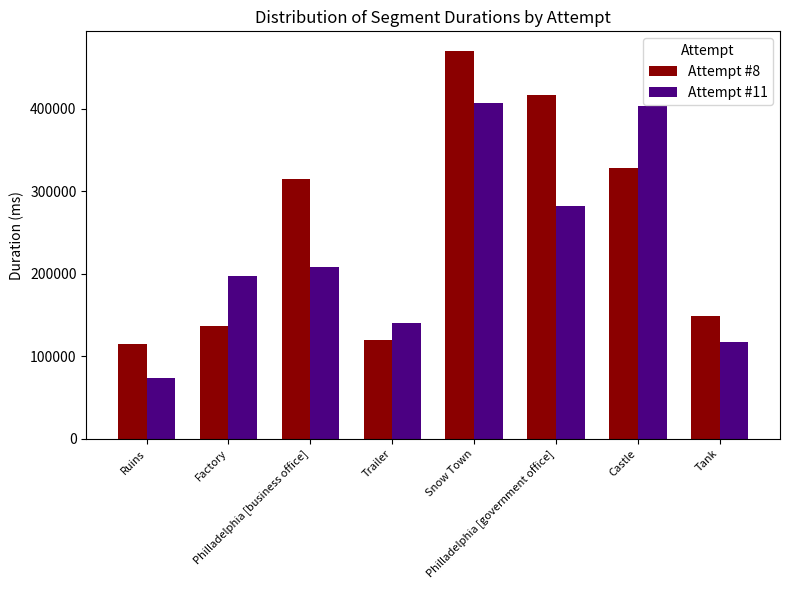

Read the Attempt #8 value at Castle, to the nearest 50.

327650